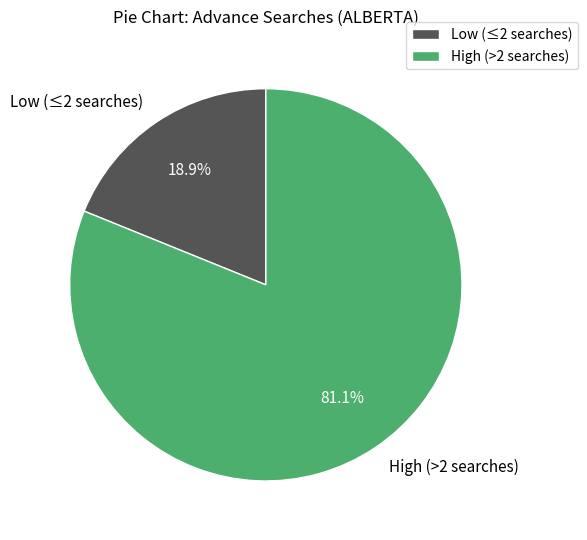

Which has a higher value, Low (≤2 searches) or High (>2 searches)?

High (>2 searches)